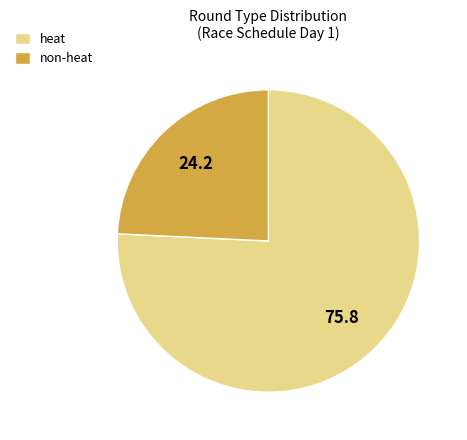

How many segments does this pie chart have?

2